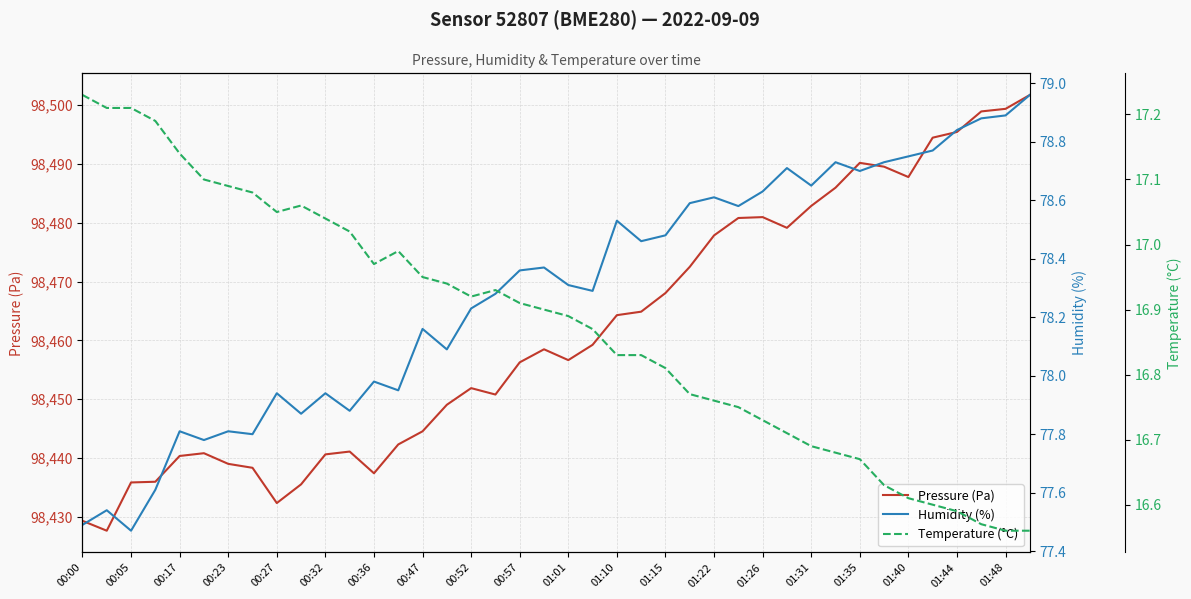

What is the minimum value for Pressure (Pa)?

98427.7